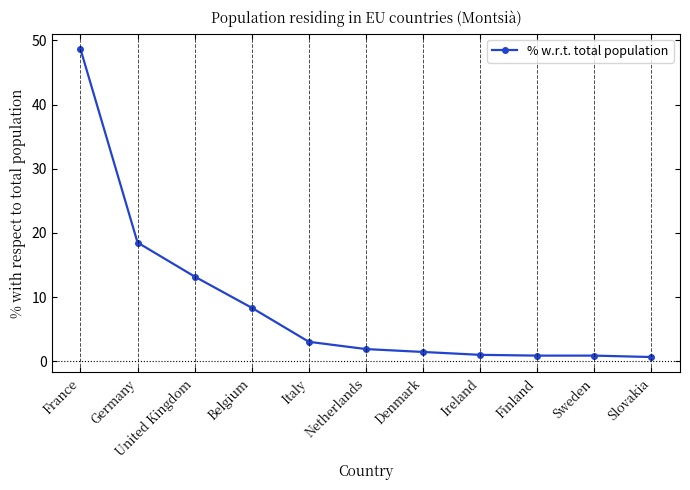

How many lines are shown in the chart?

1